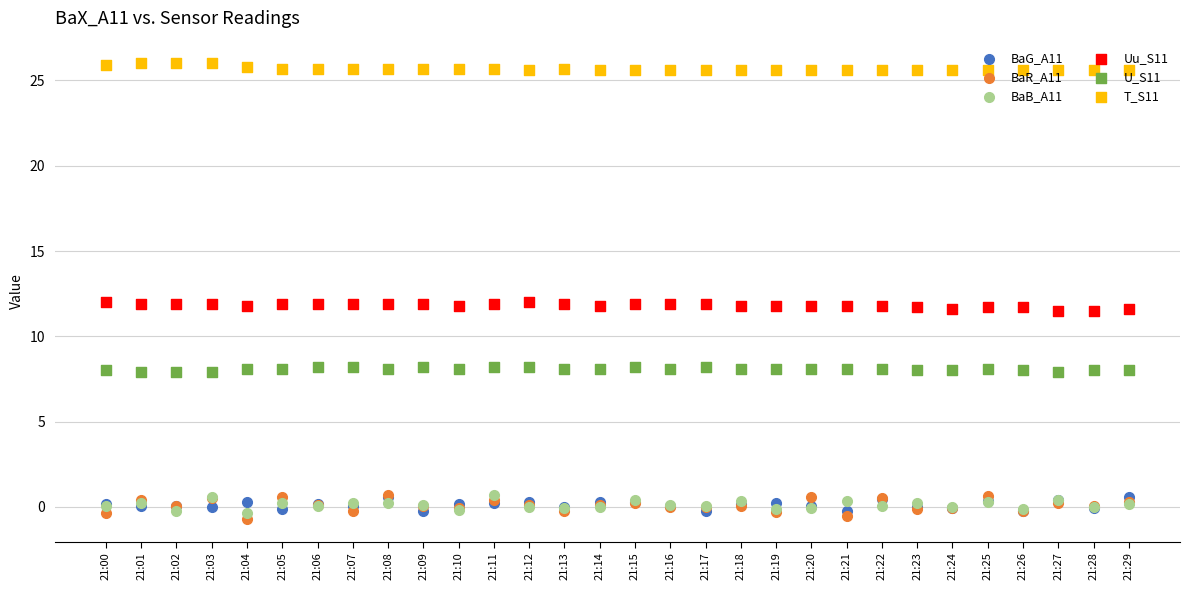

Is the value of U_S11 at 21:25 greater than the value of BaG_A11 at 21:27?

Yes